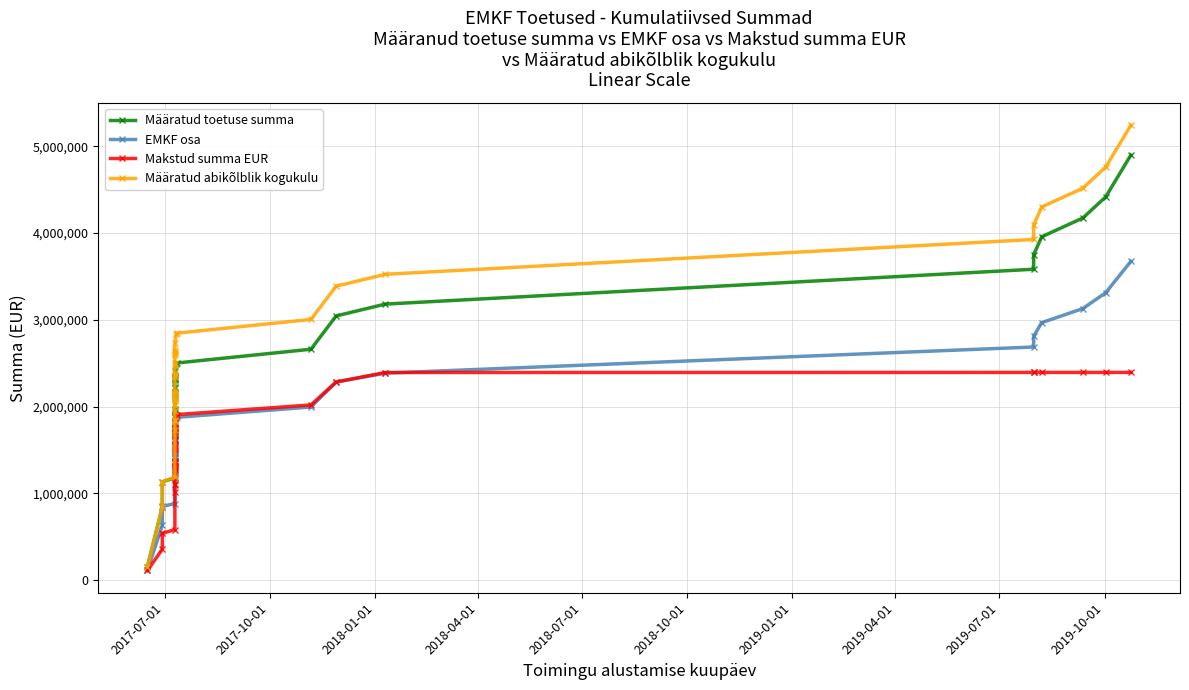

Reading left to right, extract all data points from this chart.

Määratud toetuse summa: 158000.0	844000.0	1135000.0	1179320.0	1615320.0	1691320.0	1707490.0	1785490.0	1839010.0	1878770.0	1894450.0	1906406.0	1943766.0	1956768.9	1969248.9	2099809.0	2118277.0	2140965.0	2214645.0	2227125.0	2303717.0	2322185.0	2327891.1	2346359.1	2411772.7	2494972.7	2504243.2	2662348.2	3045748.2	3182315.8	3584030.8	3749735.8	3957515.8	4174444.1	4417519.2	4898980.2
EMKF osa: 118500.0	633000.0	851250.0	884490.0	1211490.0	1268490.0	1280617.5	1339117.5	1379257.5	1409077.5	1420837.5	1429804.5	1457824.5	1467576.7	1476936.7	1574856.7	1588707.7	1605723.7	1660983.7	1670343.7	1727787.7	1741638.7	1745918.3	1759769.3	1808829.5	1871229.5	1878182.4	1996761.2	2284311.2	2386736.8	2688023.0	2812301.8	2968136.8	3130833.1	3313139.3	3674235.1
Makstud summa EUR: 112888.6	358045.9	540465.4	584785.4	1020785.4	1096785.4	1112955.4	1190955.4	1244475.4	1284235.4	1299915.4	1311871.4	1349231.4	1362234.3	1374714.3	1505274.3	1523742.3	1546430.3	1620110.3	1632590.3	1709182.3	1727650.3	1733356.5	1751824.5	1817238.1	1900438.1	1909708.6	2020577.4	2284829.8	2394174.6	2395210.7	2395210.7	2395210.7	2395210.7	2395210.7	2395210.7
Määratud abikõlblik kogukulu: 158000.0	844000.0	1135000.0	1190400.0	1735400.0	1831400.0	1851613.8	1949113.8	2016013.8	2065713.8	2085313.8	2100258.8	2146958.8	2163212.5	2178812.5	2342012.5	2365097.5	2393457.5	2485557.5	2501157.5	2596897.5	2619982.5	2627115.2	2650200.2	2731967.2	2835967.2	2847555.4	3005660.4	3389060.4	3525627.9	3927342.9	4093047.9	4300827.9	4517756.3	4760831.3	5242292.3